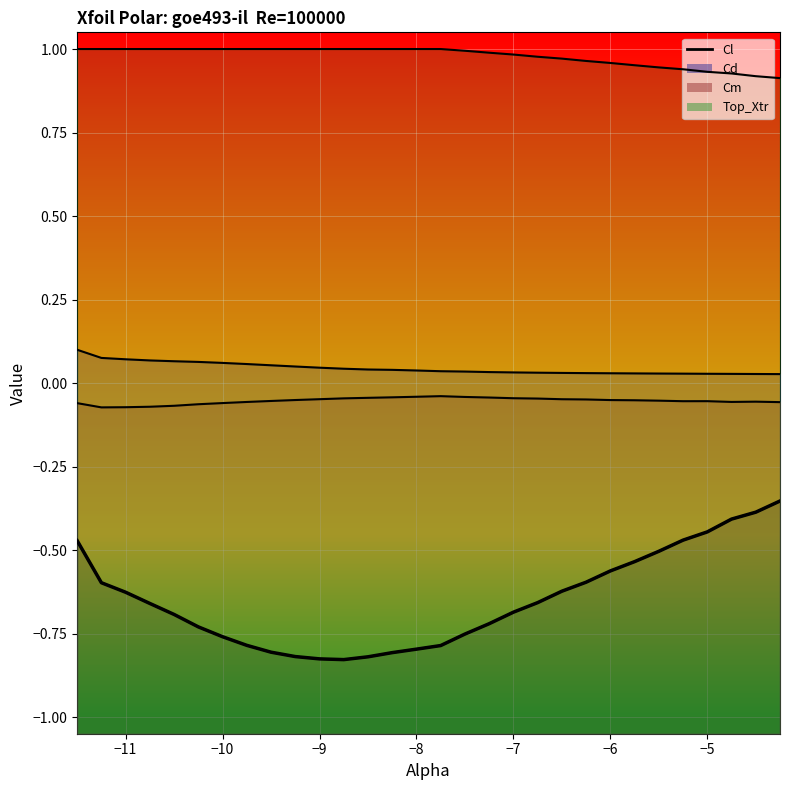

Between -8.75 and -5.75, which is larger?

-5.75